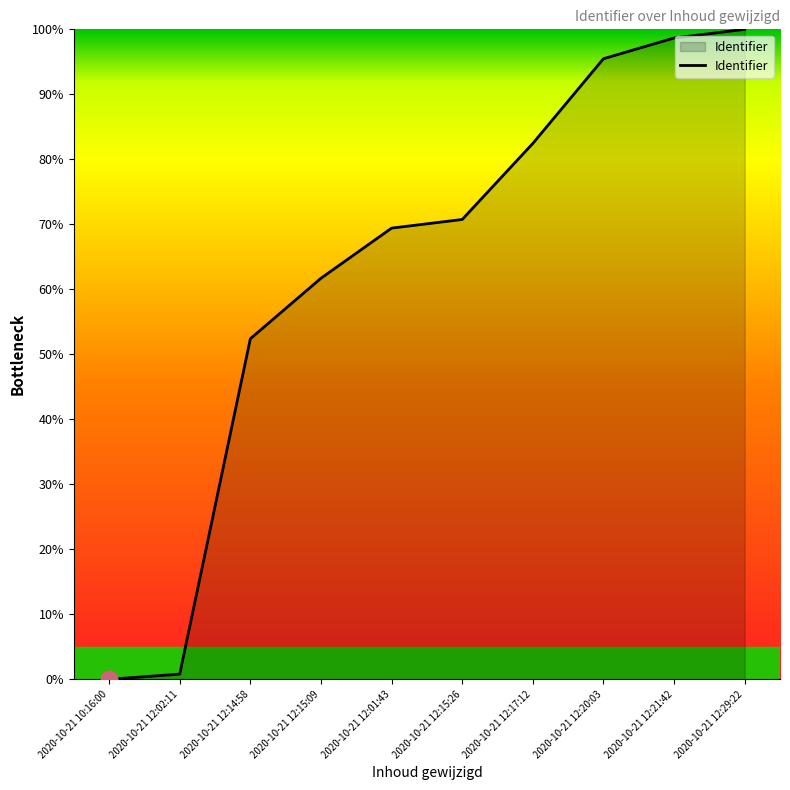

What is the difference between the second highest and second lowest values?

97.9